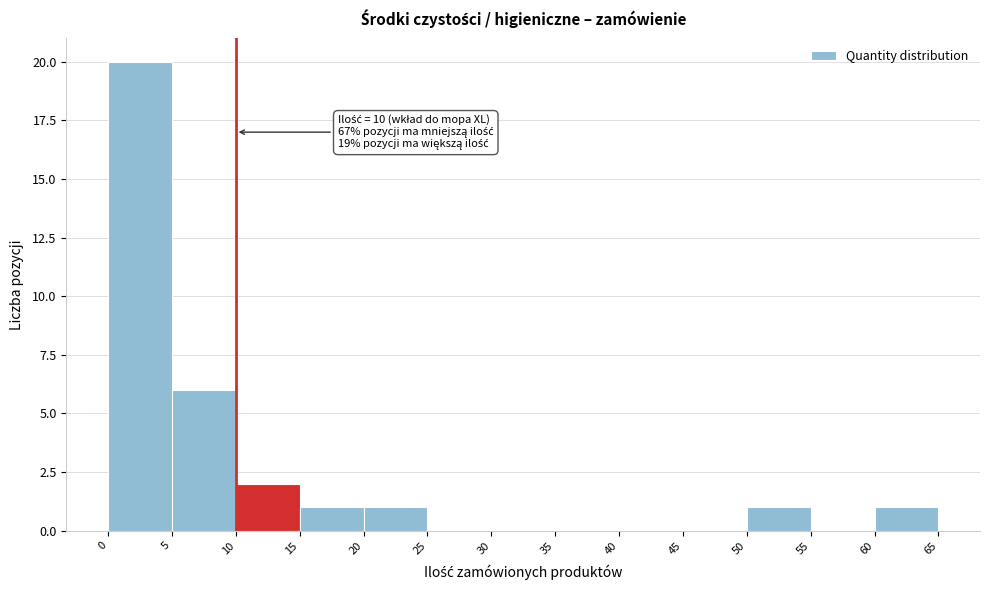

Which range on the x-axis has the tallest bar?

0 to 5